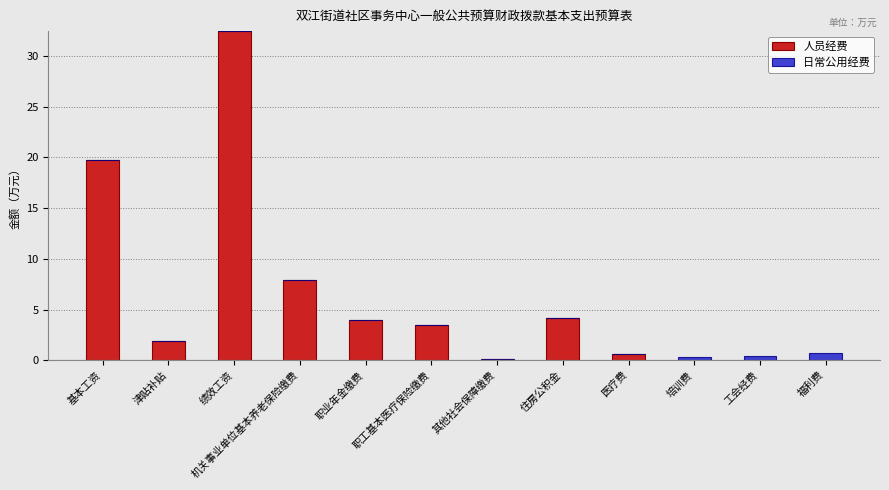

At which label does 人员经费 reach its peak?

绩效工资